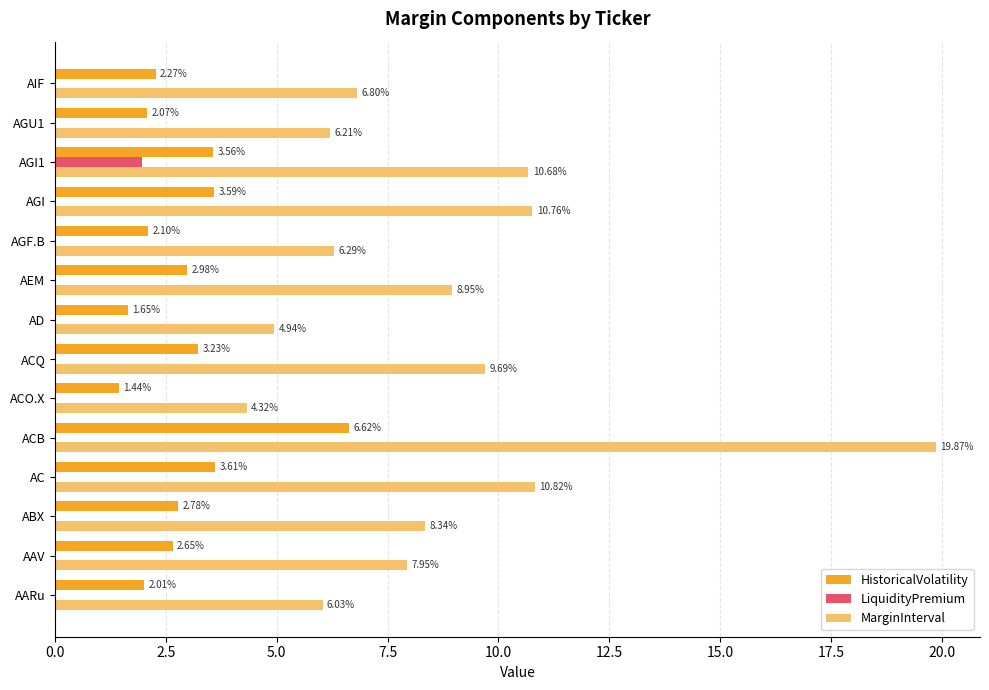

What are all the series names shown in the legend?

HistoricalVolatility, LiquidityPremium, MarginInterval